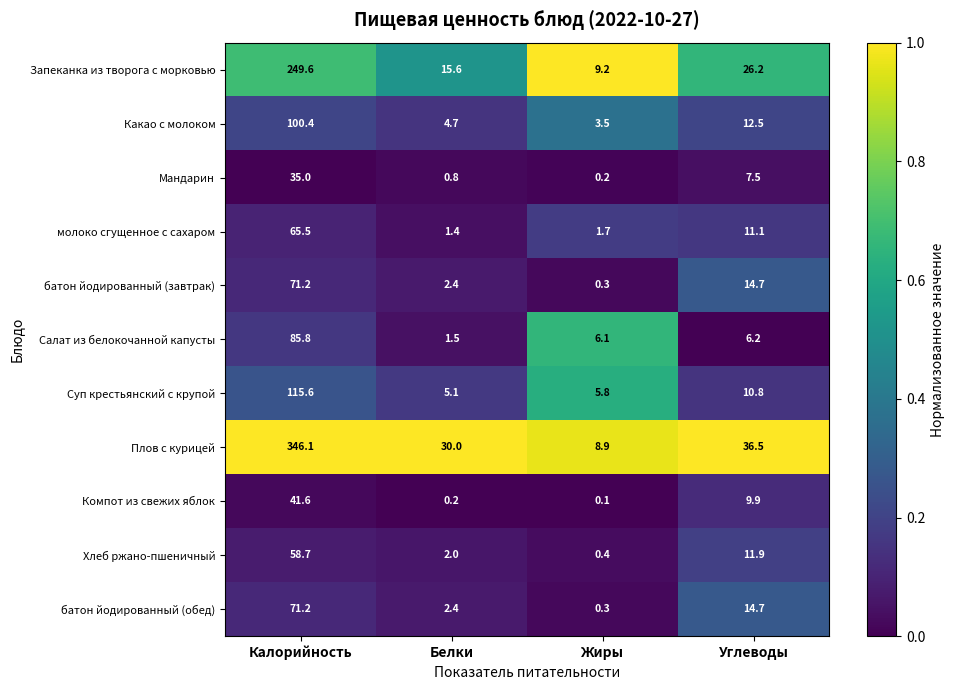

Where does the Компот из свежих яблок series first go above 9?

Калорийность